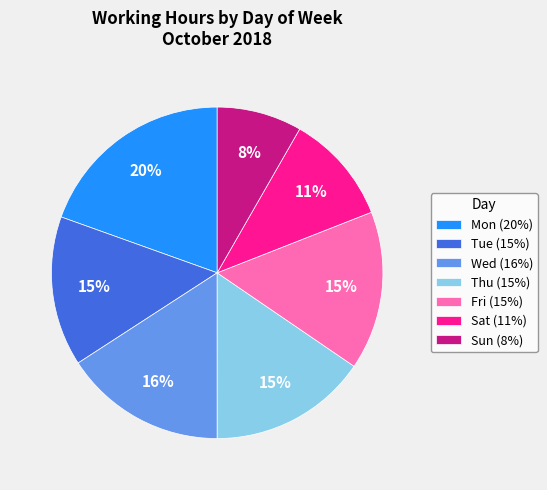

To the nearest percent, what is the average slice percentage?

14%